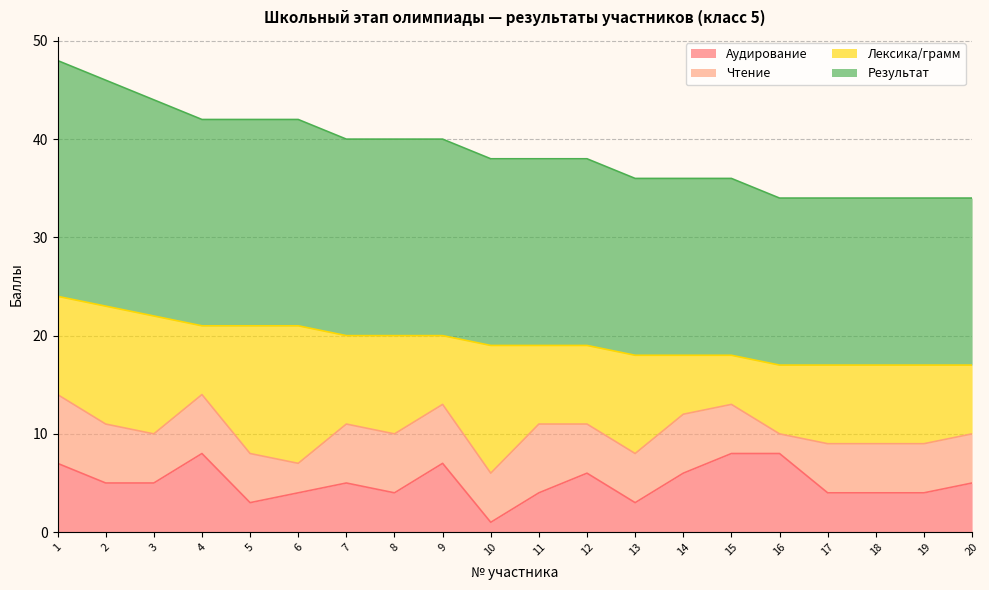

Which series has the widest spread of values?

Аудирование